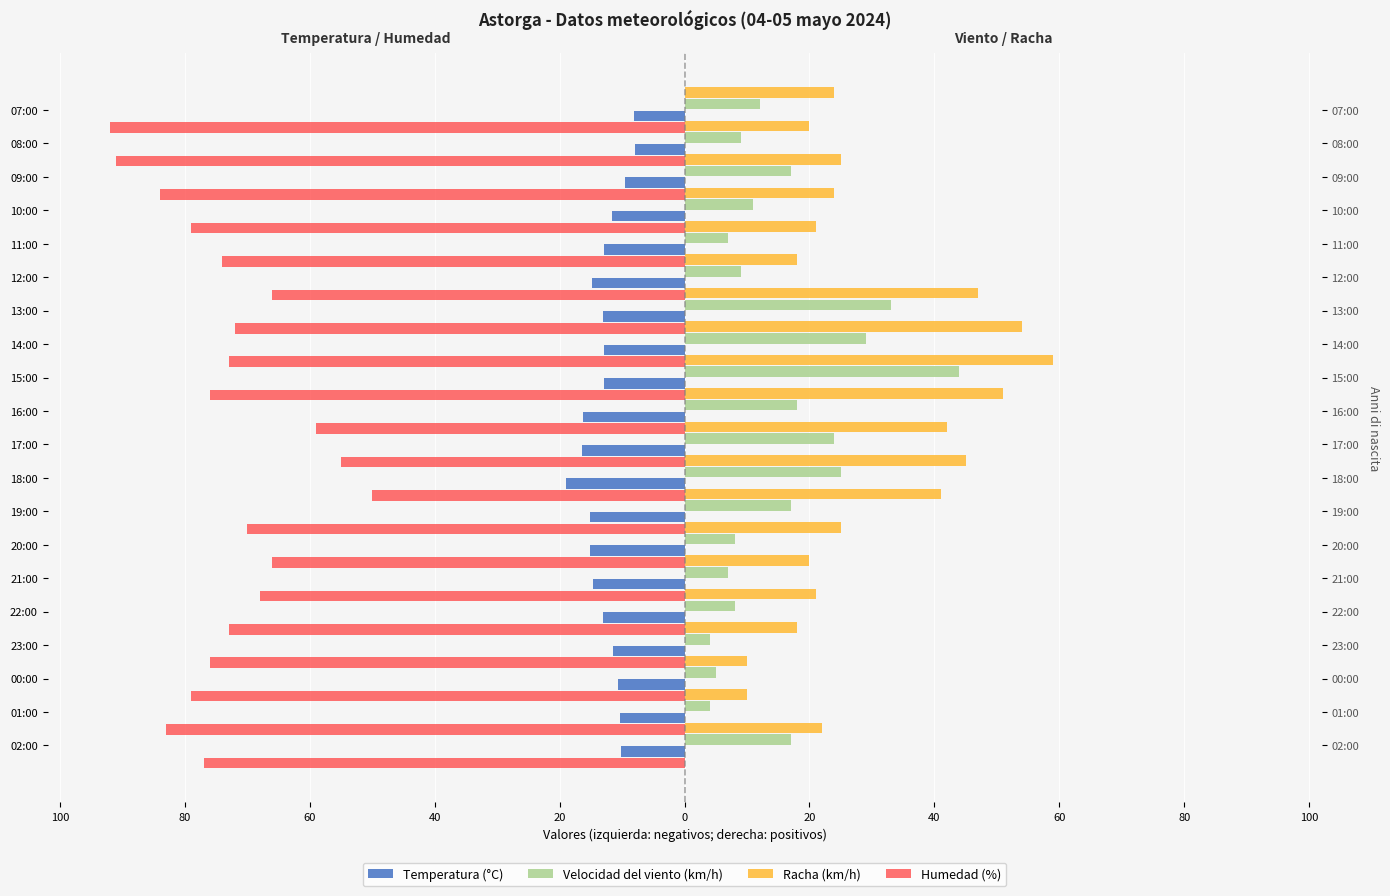

What is the sum of all Humedad (%) values?

-1463.0